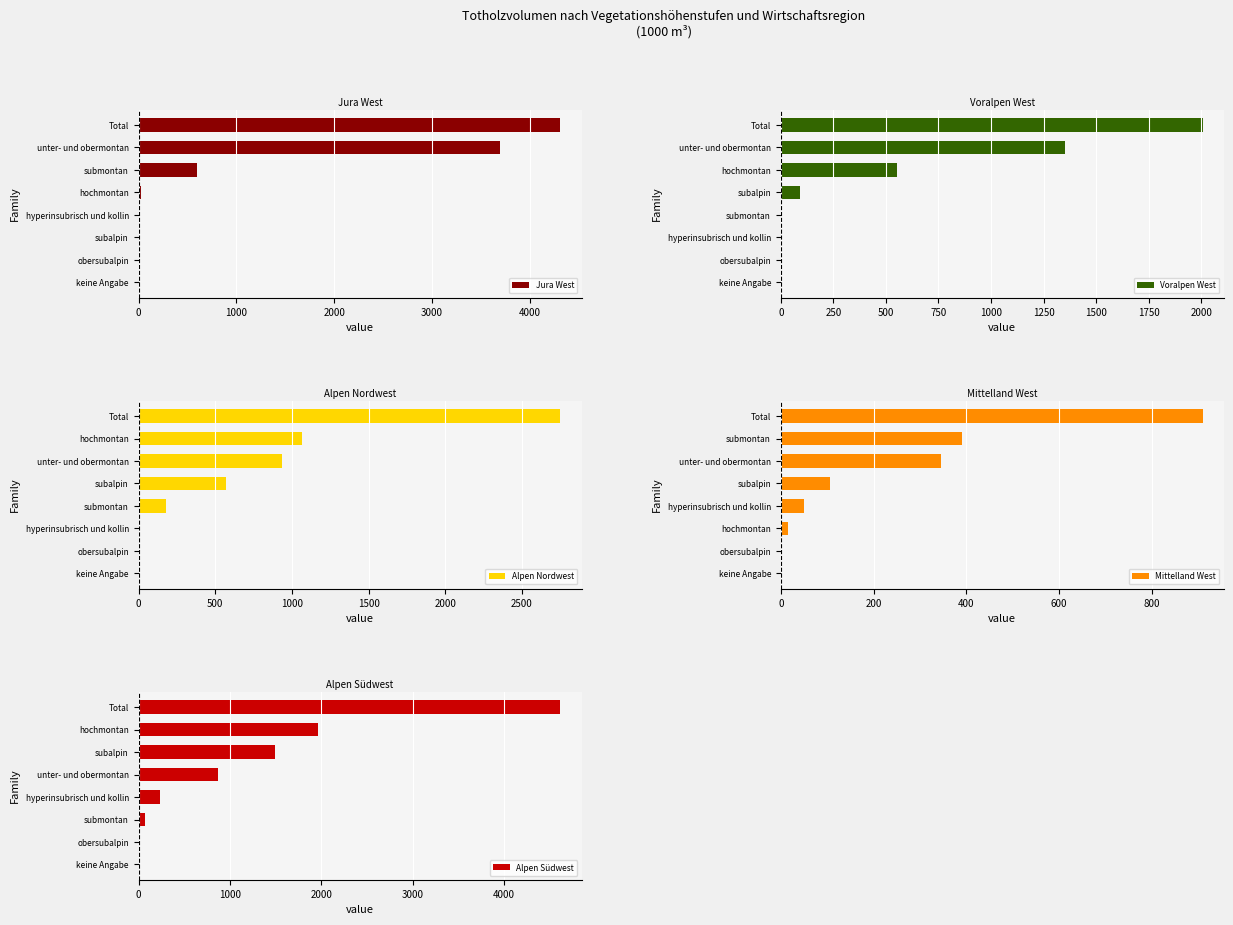

What is the sum of the Jura West values at submontan and obersubalpin?

596